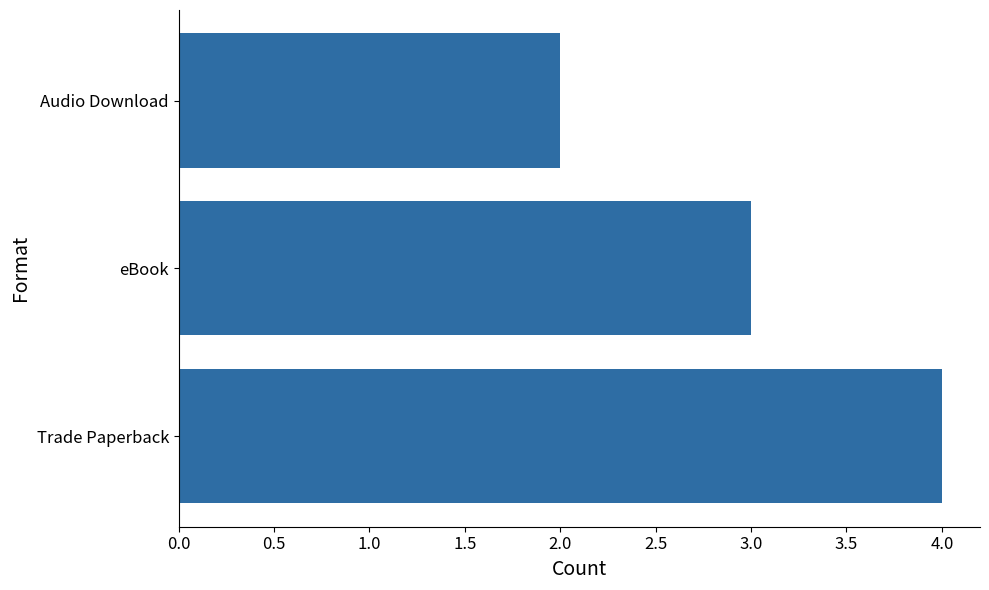

What is the difference between the maximum and minimum values?

2